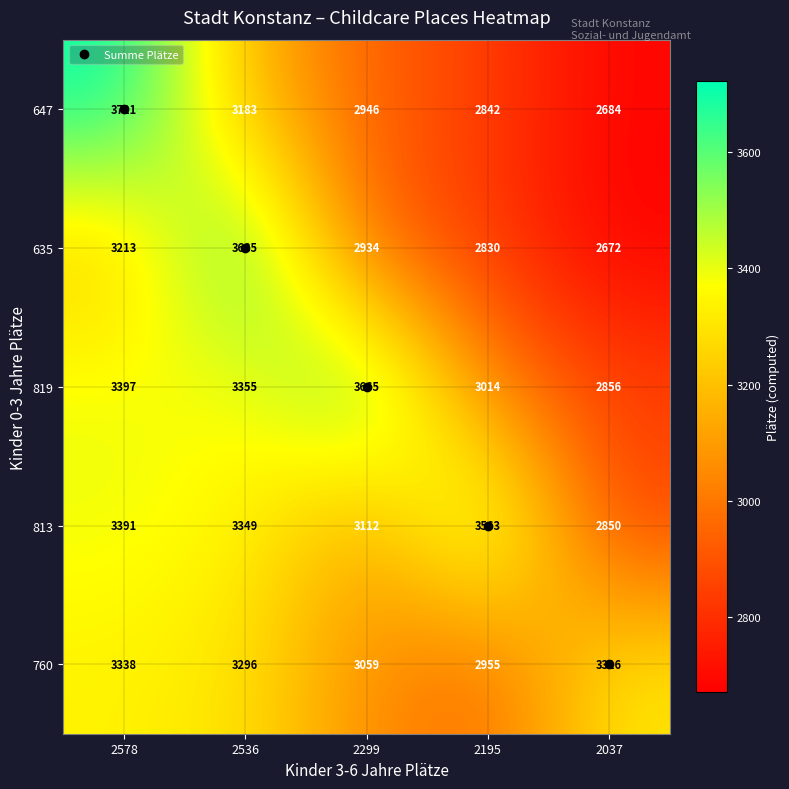

At which category is the sum across all series the highest?

2578